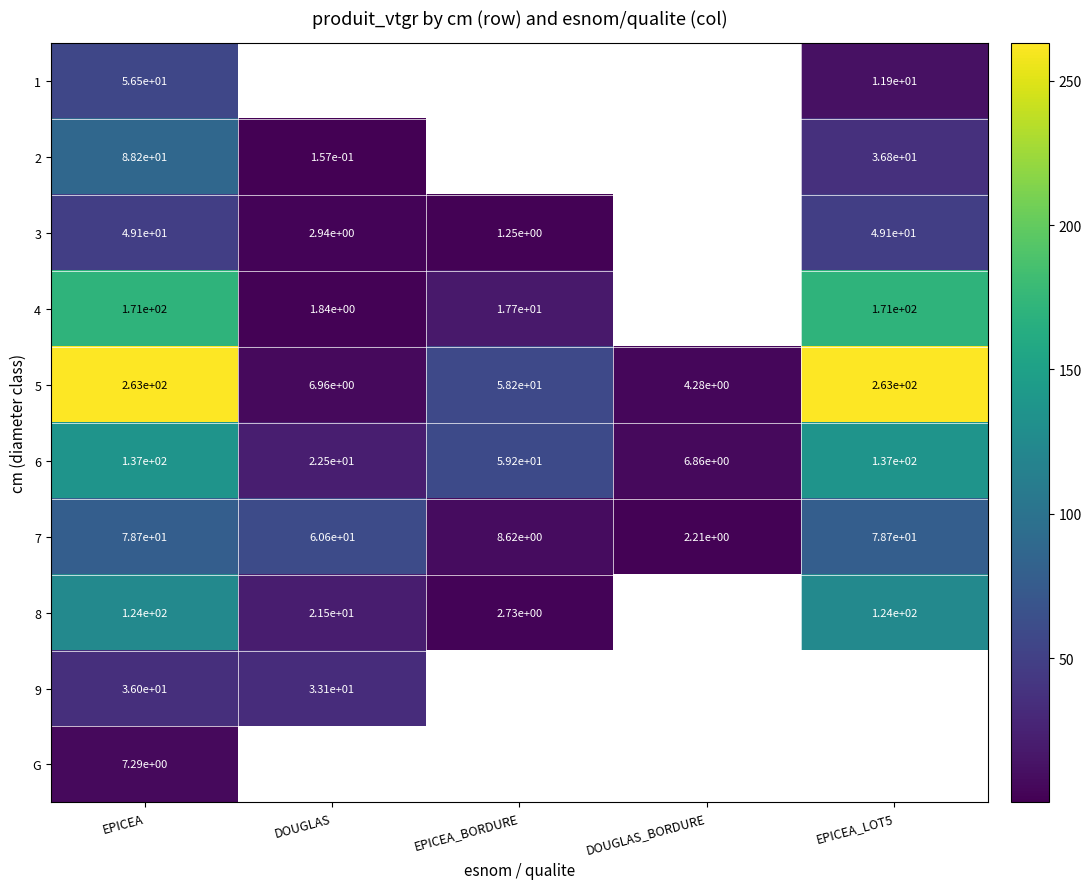

At which category is the sum across all series the highest?

EPICEA